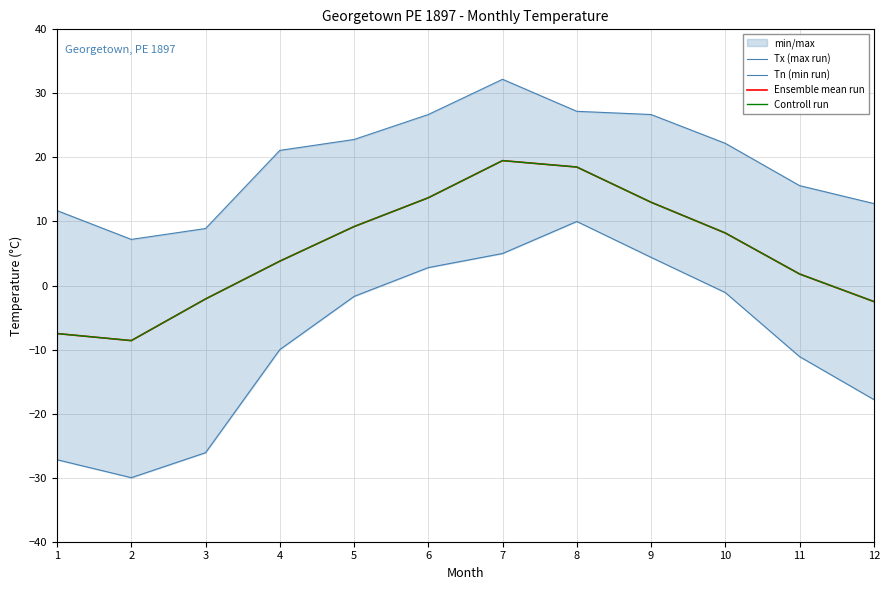

At which label does Tn (min run) reach its minimum?

2